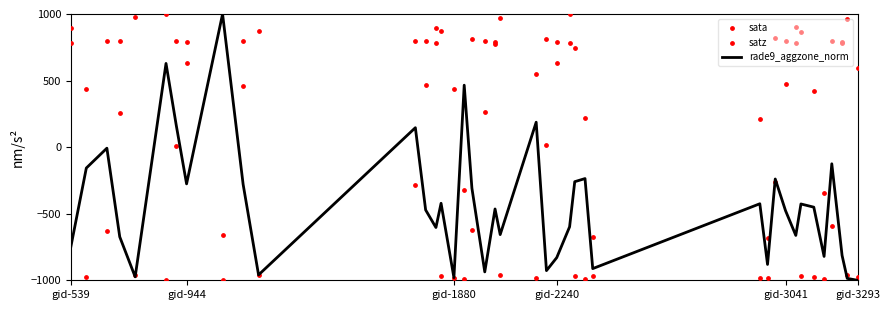

What are all the series names shown in the legend?

rade9_aggzone_norm, sata, satz